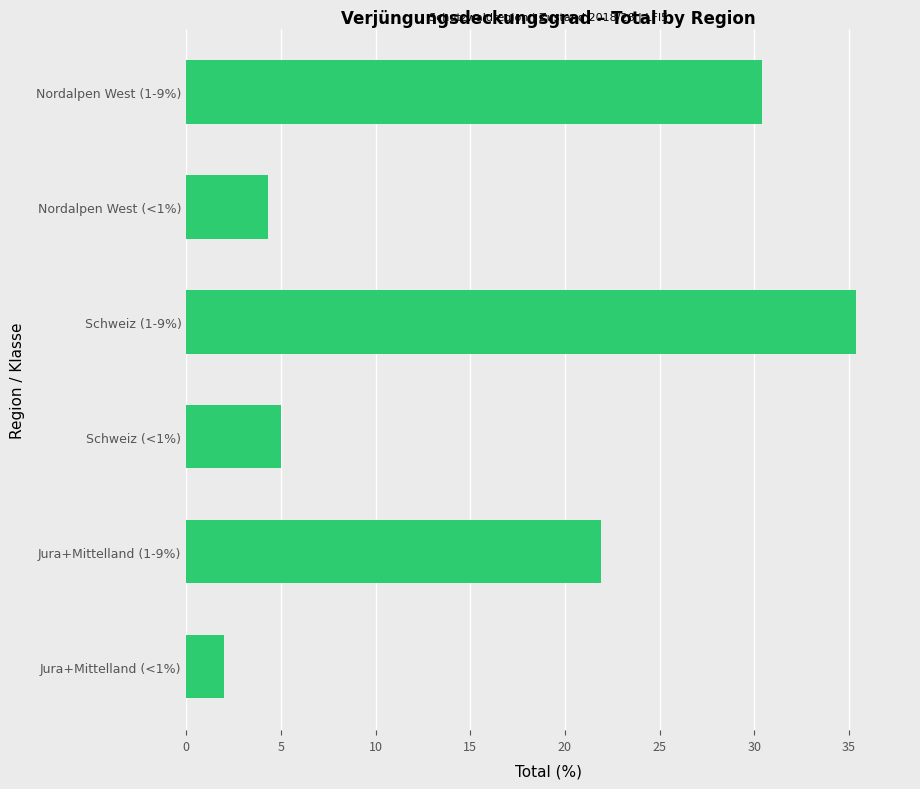

What is the change in value from Jura+Mittelland (<1%) to Nordalpen West (<1%)?

+2.3